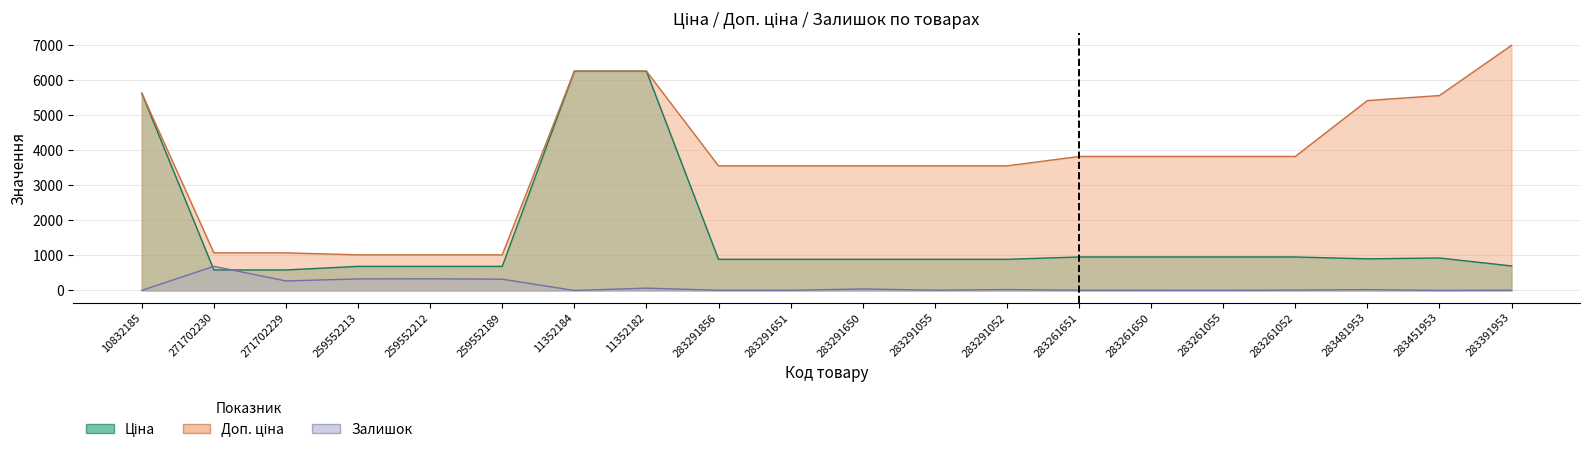

Between which two adjacent categories do Ціна and Залишок first intersect?

10832185 and 271702230